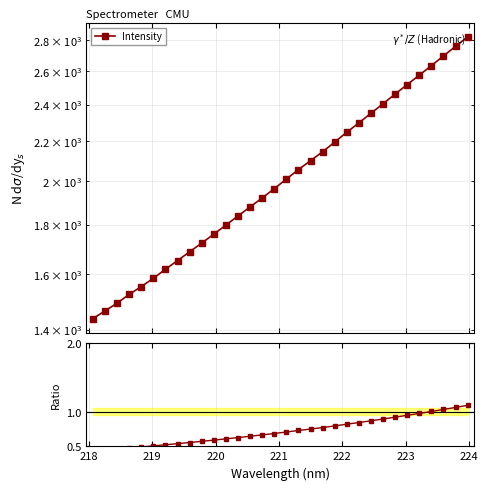

Is it true that the value at 31 is 1.5?

False